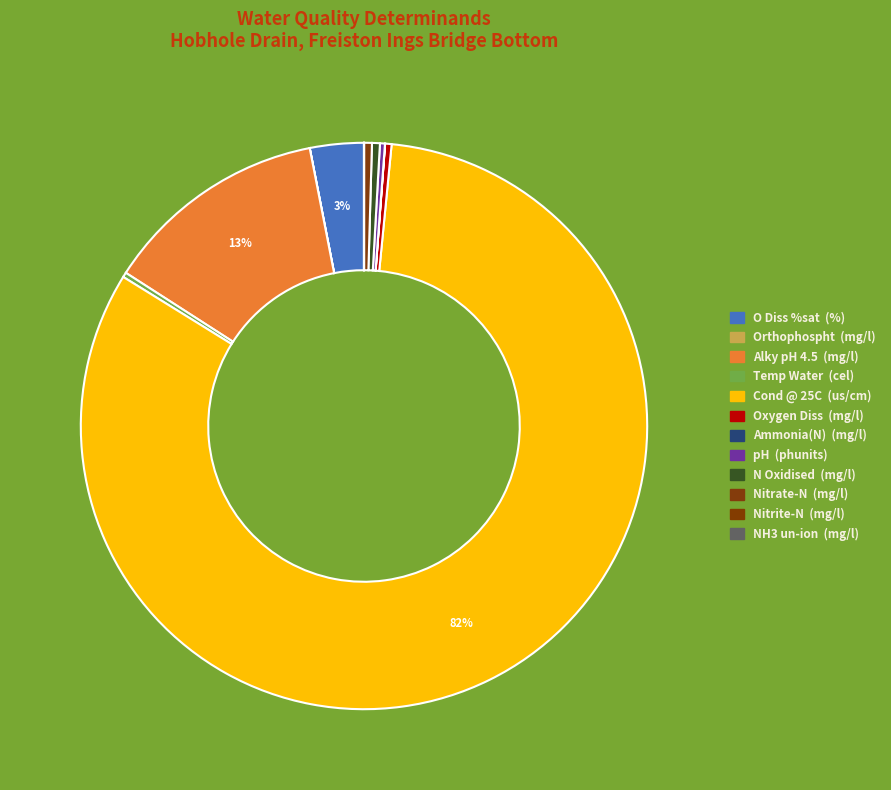

How many segments does this pie chart have?

12